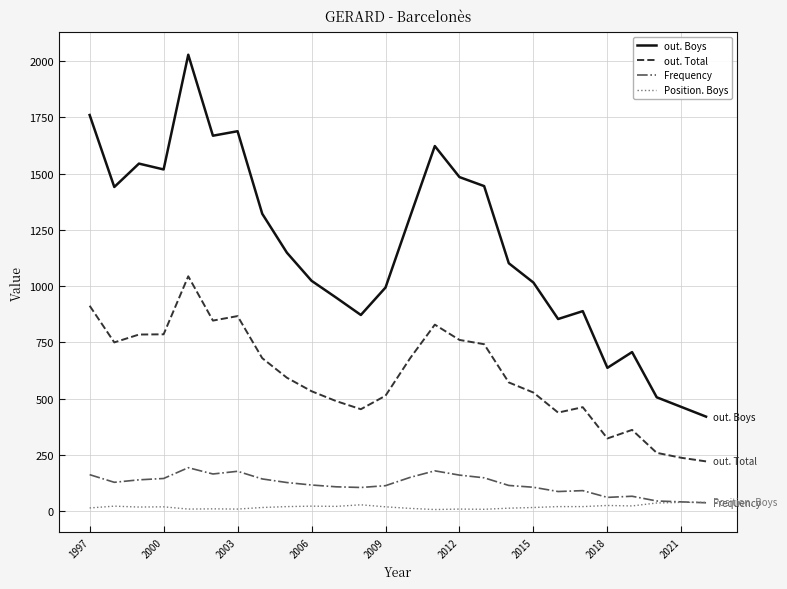

True or false: Position. Boys and out. Boys intersect in this chart.

False